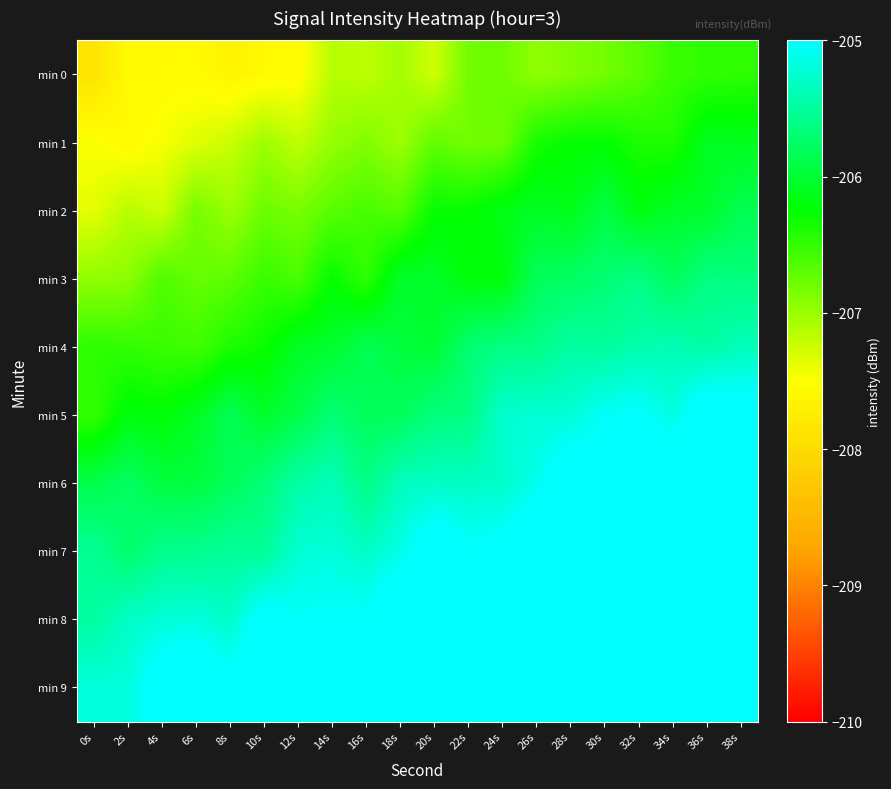

Rank the series at 20s from highest to lowest value.

min 9, min 8, min 7, min 6, min 5, min 4, min 3, min 2, min 1, min 0